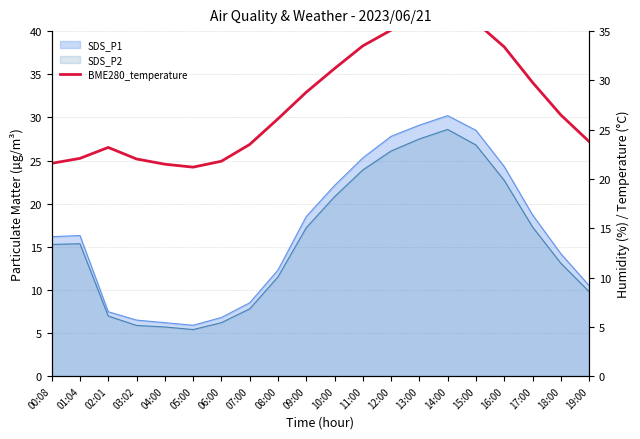

How many lines are shown in the chart?

1